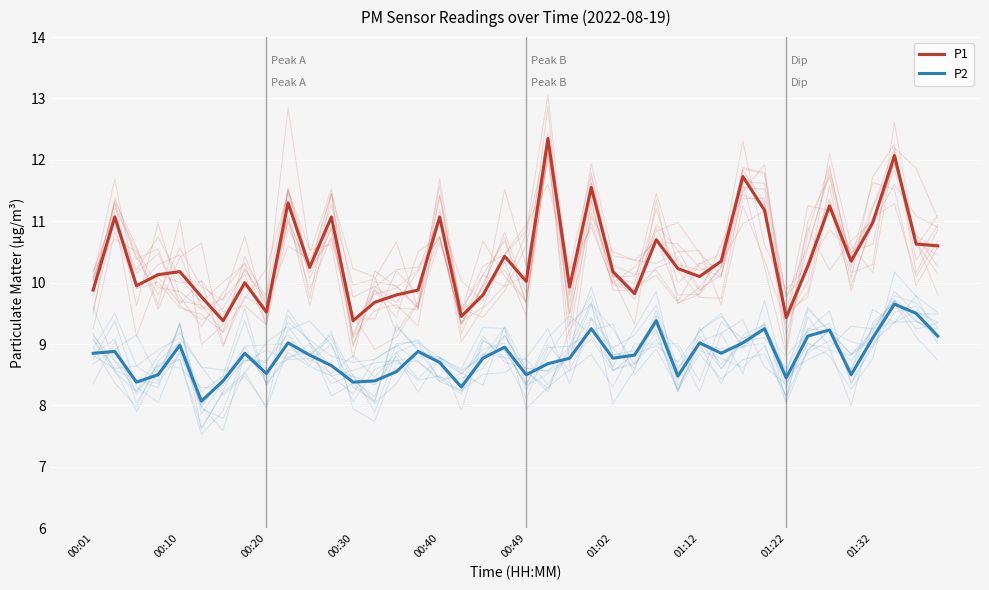

Reading left to right, transcribe all the data shown in this chart.

P1: 9.9	11.1	9.9	10.1	10.2	9.8	9.4	10.0	9.5	11.3	10.2	11.1	9.4	9.7	9.8	9.9	11.1	9.4	9.8	10.4	10.0	12.3	9.9	11.6	10.2	9.8	10.7	10.2	10.1	10.3	11.7	11.2	9.4	10.3	11.2	10.3	11.0	12.1	10.6	10.6
P2: 8.8	8.9	8.4	8.5	9.0	8.1	8.4	8.8	8.5	9.0	8.8	8.7	8.4	8.4	8.6	8.9	8.7	8.3	8.8	8.9	8.5	8.7	8.8	9.2	8.8	8.8	9.4	8.5	9.0	8.8	9.0	9.2	8.4	9.1	9.2	8.5	9.1	9.7	9.5	9.1